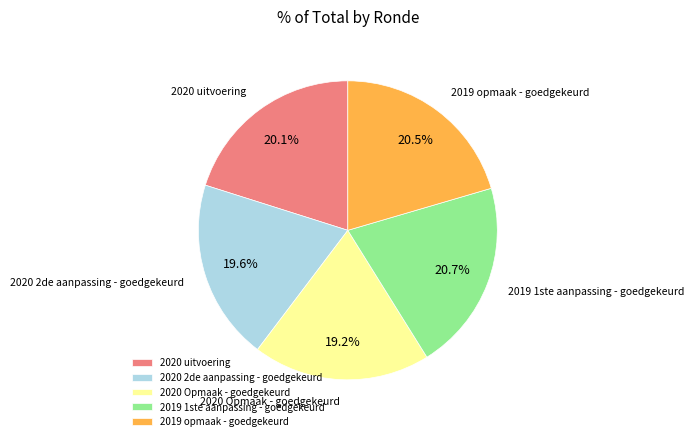

Is 2019 1ste aanpassing - goedgekeurd the majority of the pie?

No